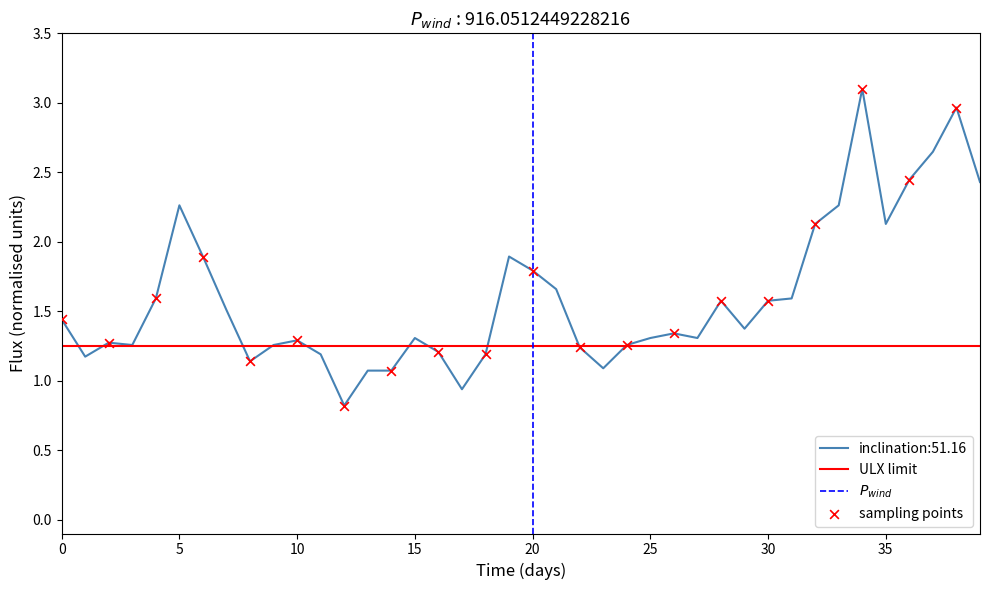

At which category is the sum across all series the highest?

34